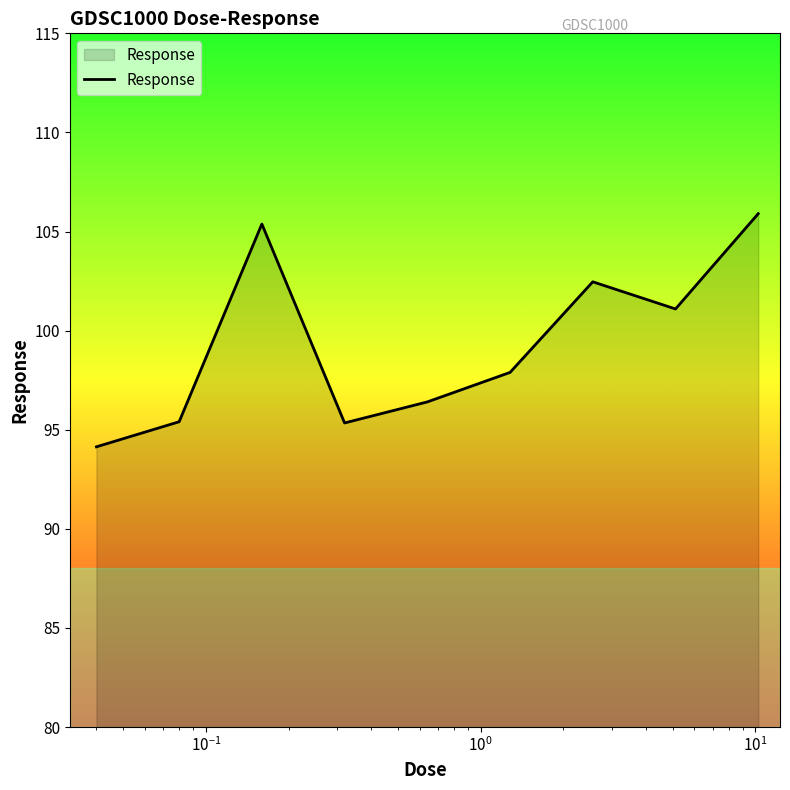

What is the minimum value shown in the chart?

94.1